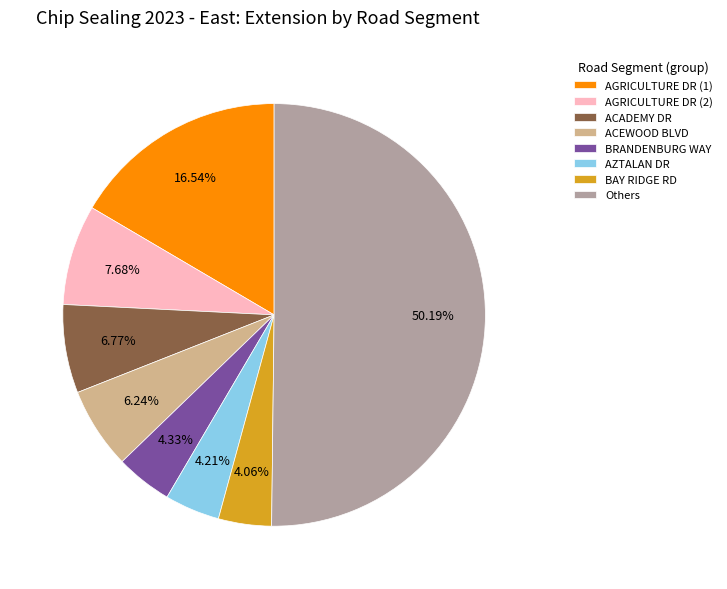

Which has a higher value, AGRICULTURE DR (1) or ACEWOOD BLVD?

AGRICULTURE DR (1)